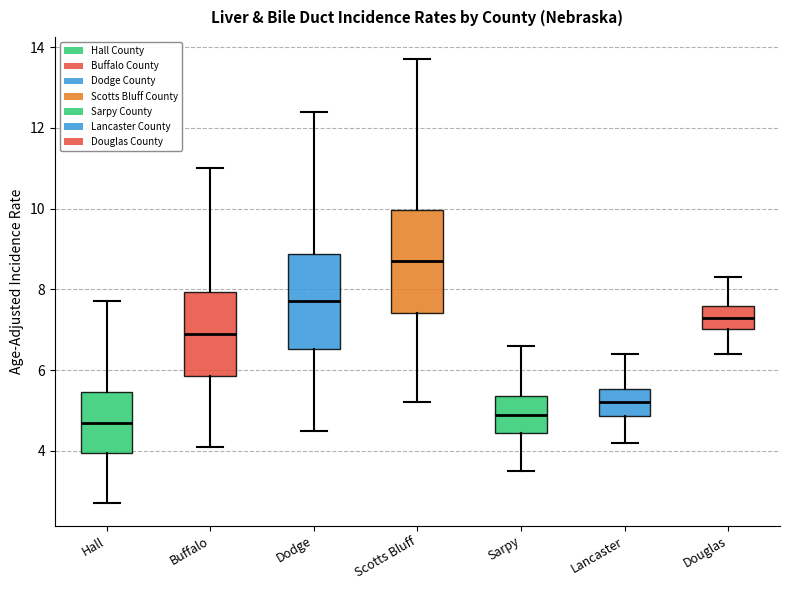

Where does the median line of the box for Hall sit on the y-axis? The values are not printed on the chart, so give them approximately, as read against the axis.

4.8